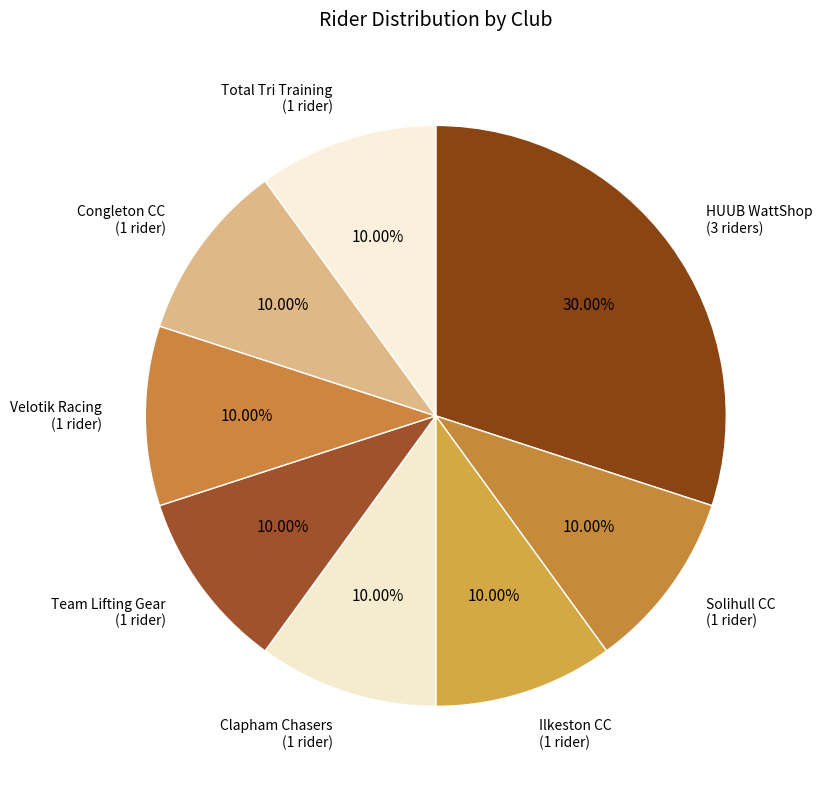

What is the largest slice in the pie chart?

HUUB WattShop (3 riders)